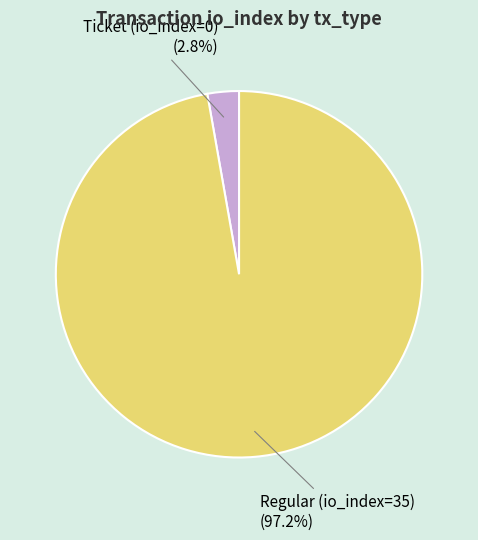

Is there a majority slice in this chart?

Yes